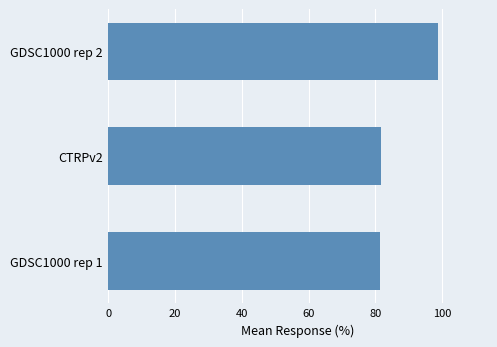

Does the chart contain any negative values?

No